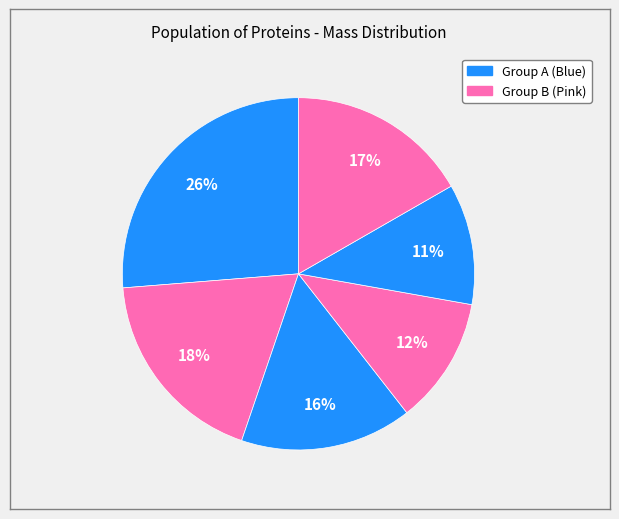

Is there a majority slice in this chart?

No